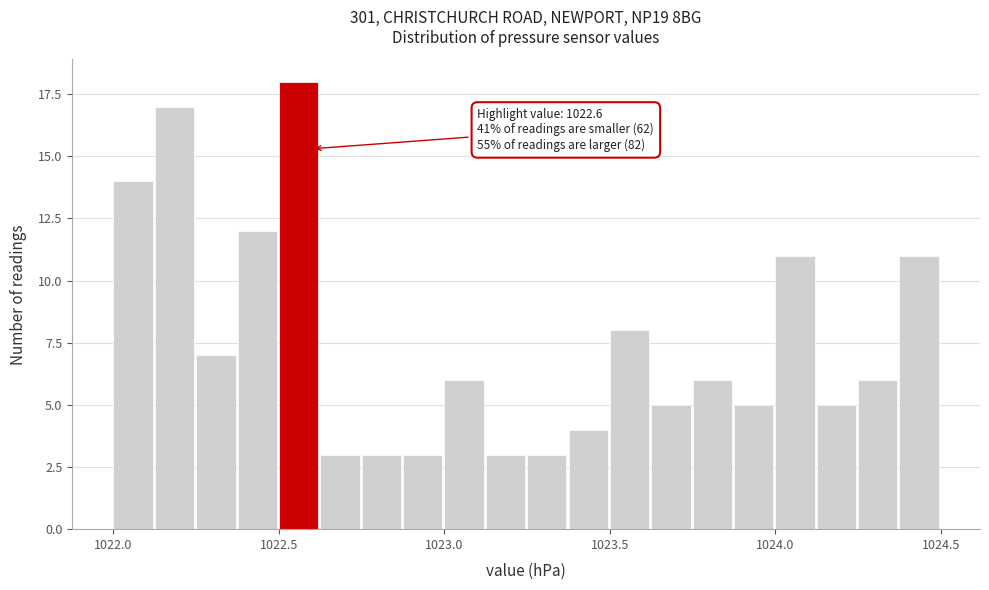

Read against the x-axis, roughly where is the centre of the tallest bar?

1022.55